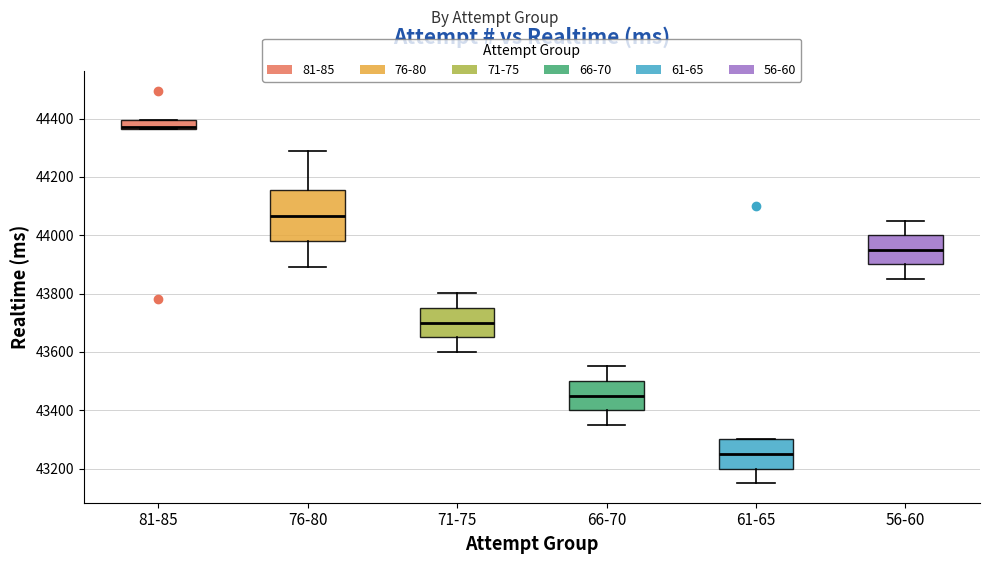

Reading left to right, transcribe this box plot: for each box, give where its median line is, the range the box spans, and where its two whiskers end, as read against the y-axis. The values are not printed on the chart, so give them approximately, as read against the axis.

81-85: median 44380, box 44360 to 44400, whiskers 44360 to 44400
76-80: median 44060, box 43980 to 44160, whiskers 43900 to 44280
71-75: median 43700, box 43660 to 43760, whiskers 43600 to 43800
66-70: median 43460, box 43400 to 43500, whiskers 43360 to 43560
61-65: median 43260, box 43200 to 43300, whiskers 43160 to 43300
56-60: median 43960, box 43900 to 44000, whiskers 43860 to 44060